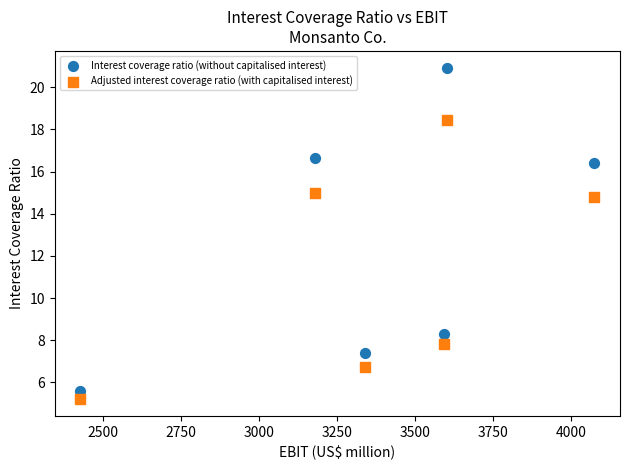

What are all the series names shown in the legend?

Interest coverage ratio (without capitalised interest), Adjusted interest coverage ratio (with capitalised interest)